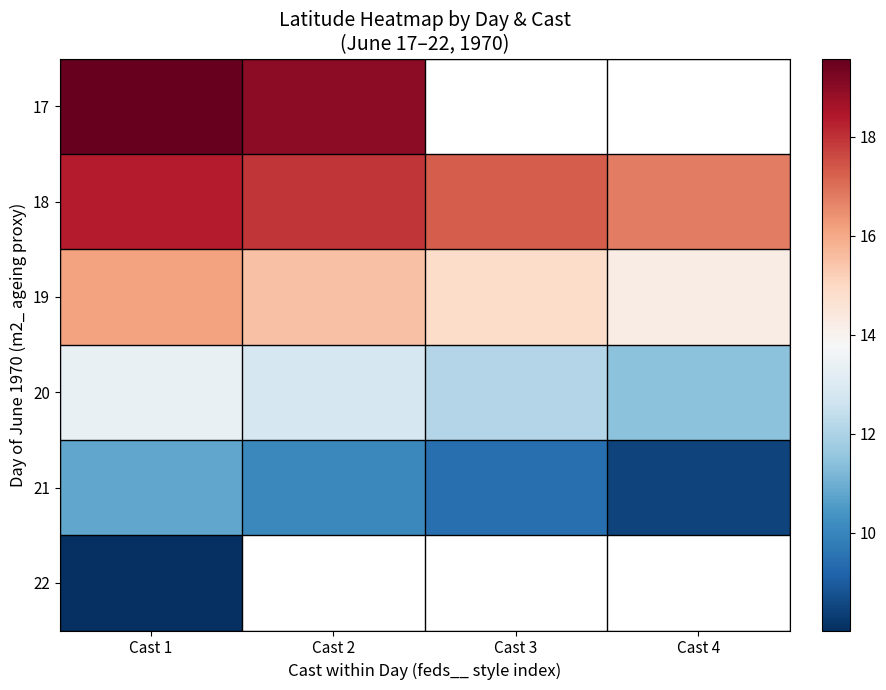

Is the value of 17 at Cast 2 greater than the value of 21 at Cast 1?

Yes